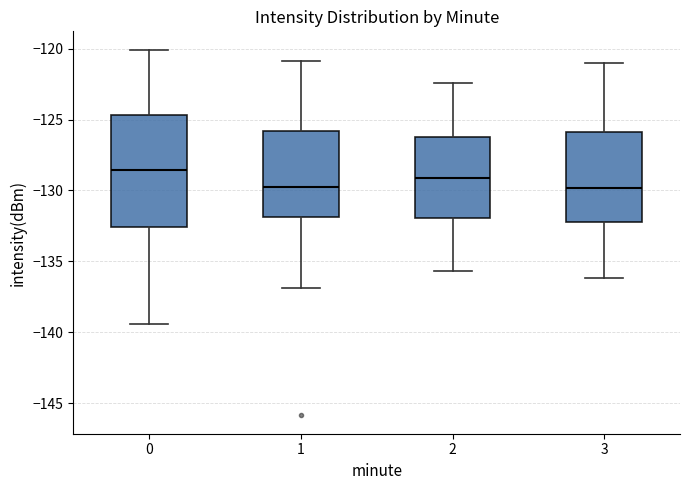

Where is the lower edge of the box at x = 0 on the y-axis? The values are not printed on the chart, so give them approximately, as read against the axis.

-132.5